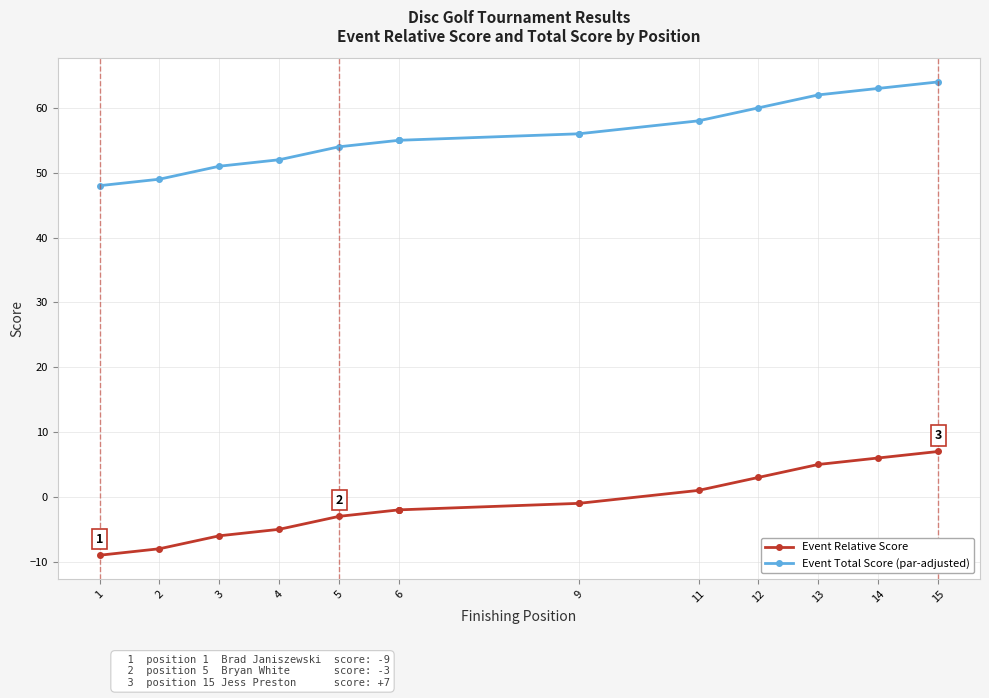

True or false: Event Total Score (par-adjusted) and Event Relative Score cross at least once.

False